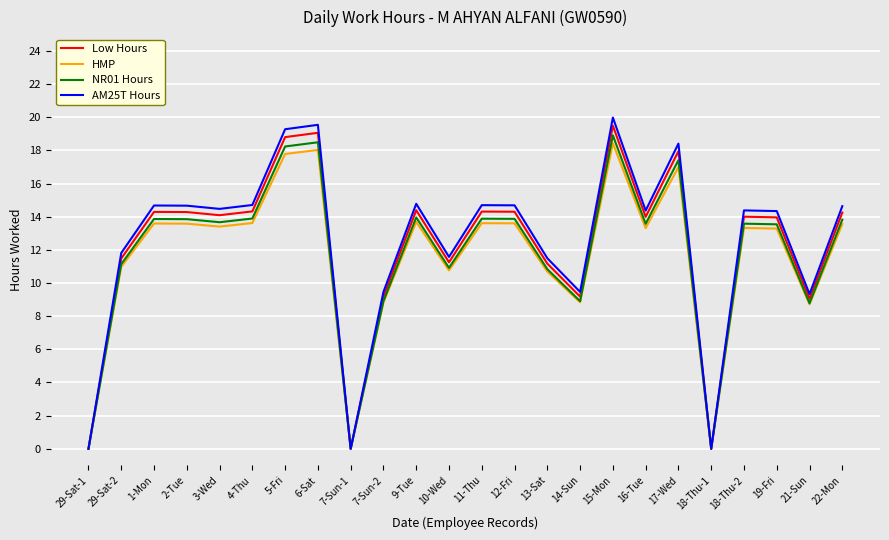

What is the spread (max minus min) of values at 10-Wed?

0.8